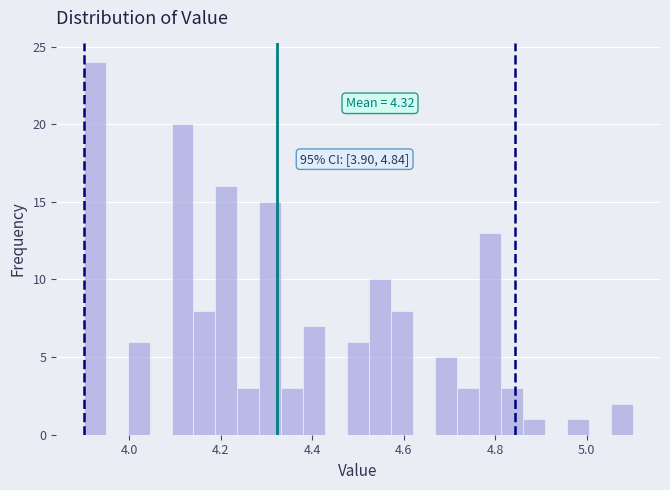

Around what value on the x-axis is the tallest bar? Give the approximate position of its centre, as read against the axis.

3.92